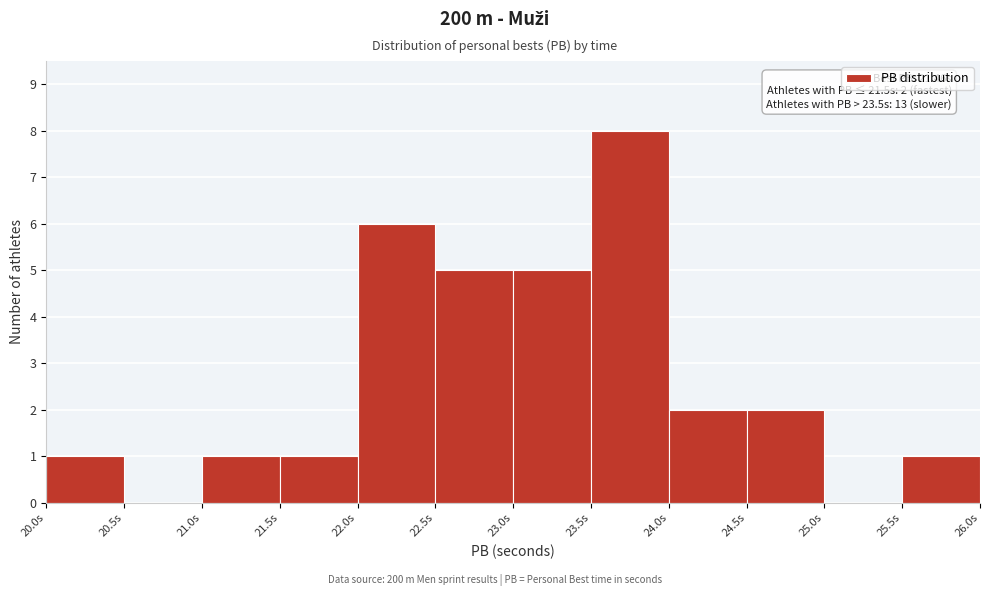

Which range on the x-axis has the tallest bar?

23.5 to 24.0